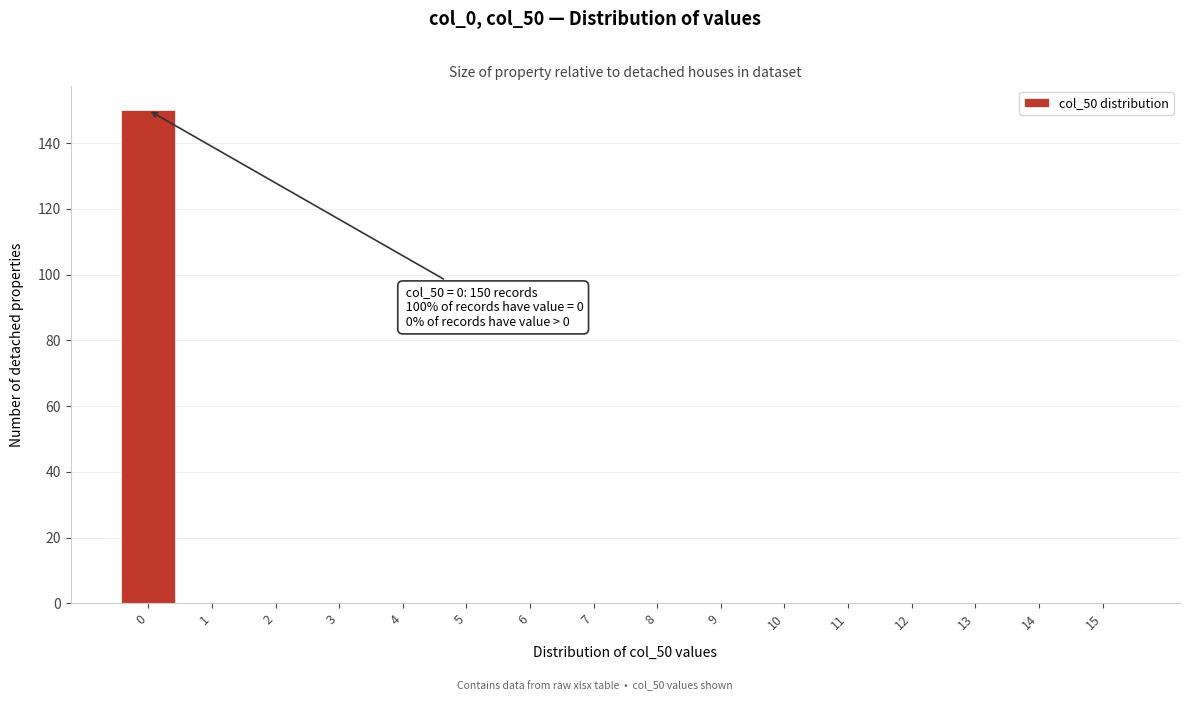

Reading left to right, list all the values displayed in this chart.

0=150	1=0	2=0	3=0	4=0	5=0	6=0	7=0	8=0	9=0	10=0	11=0	12=0	13=0	14=0	15=0